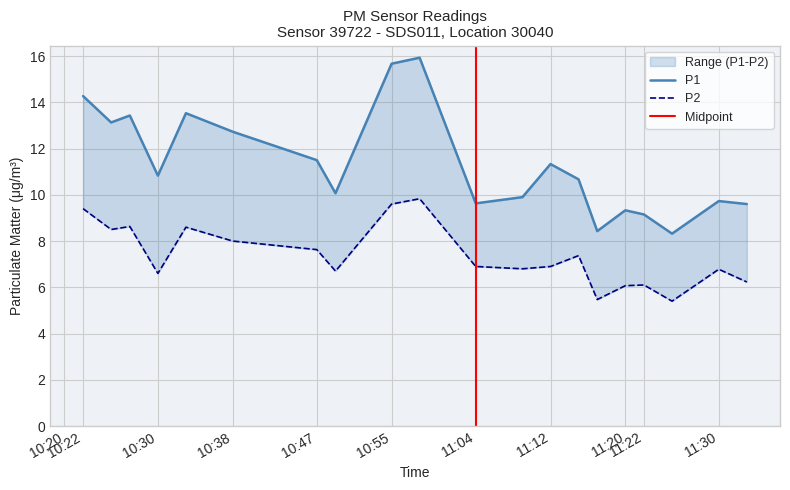

At how many categories does at least one series exceed 5?

20